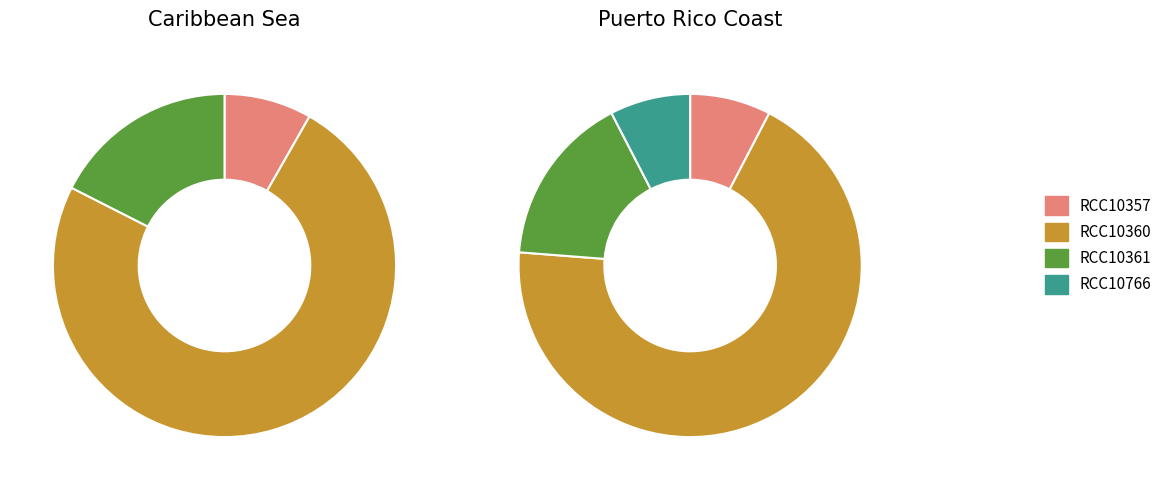

To the nearest percent, what percentage of the pie is RCC10766?

8%